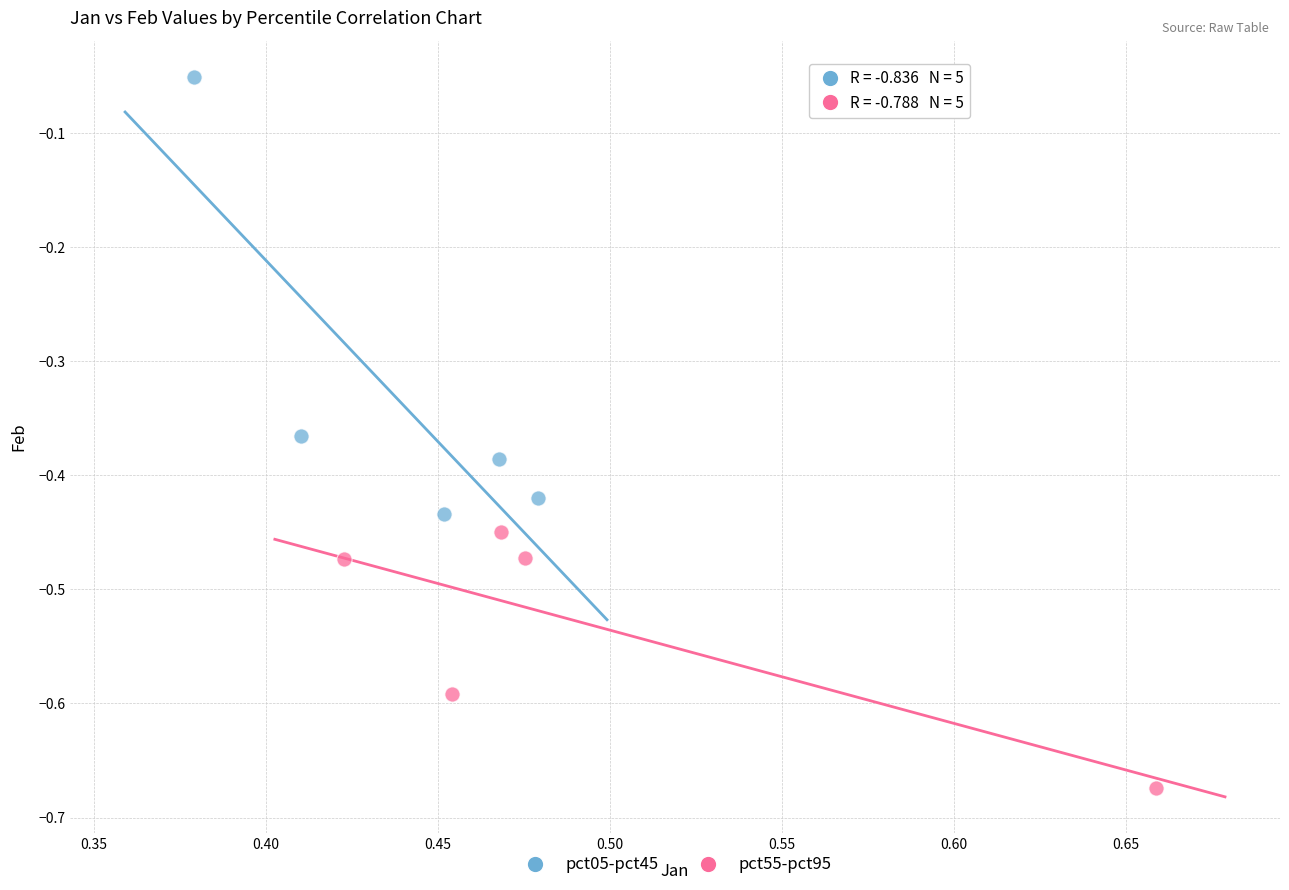

Which series reaches the maximum Y coordinate?

pct05-pct45